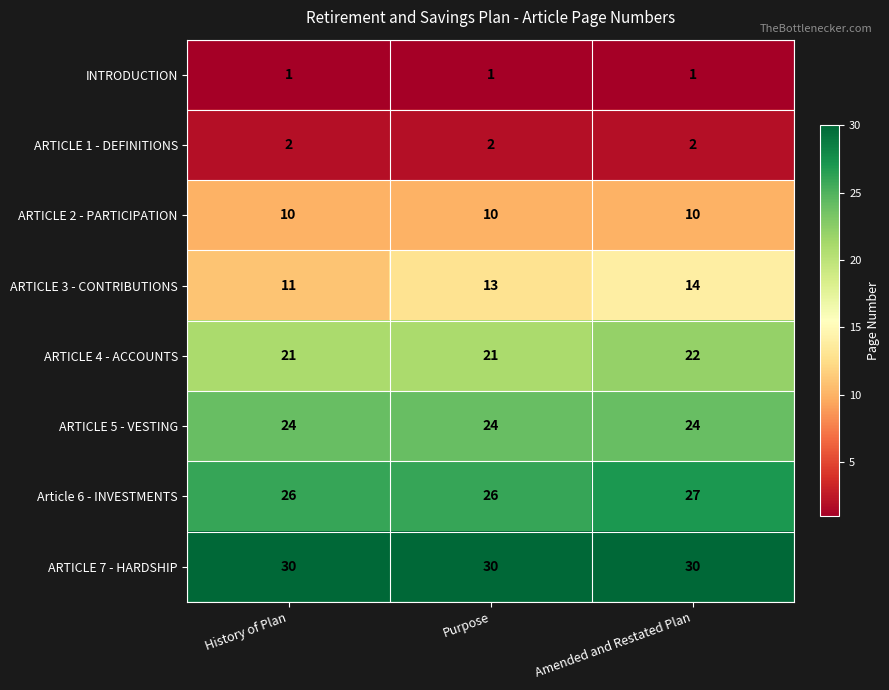

What is the approximate value of ARTICLE 3 - CONTRIBUTIONS at History of Plan?

11